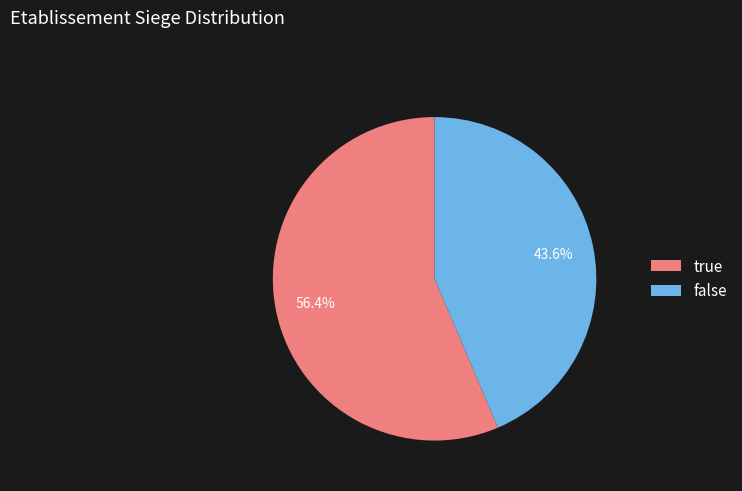

Combined, do true and false account for over 50%?

Yes